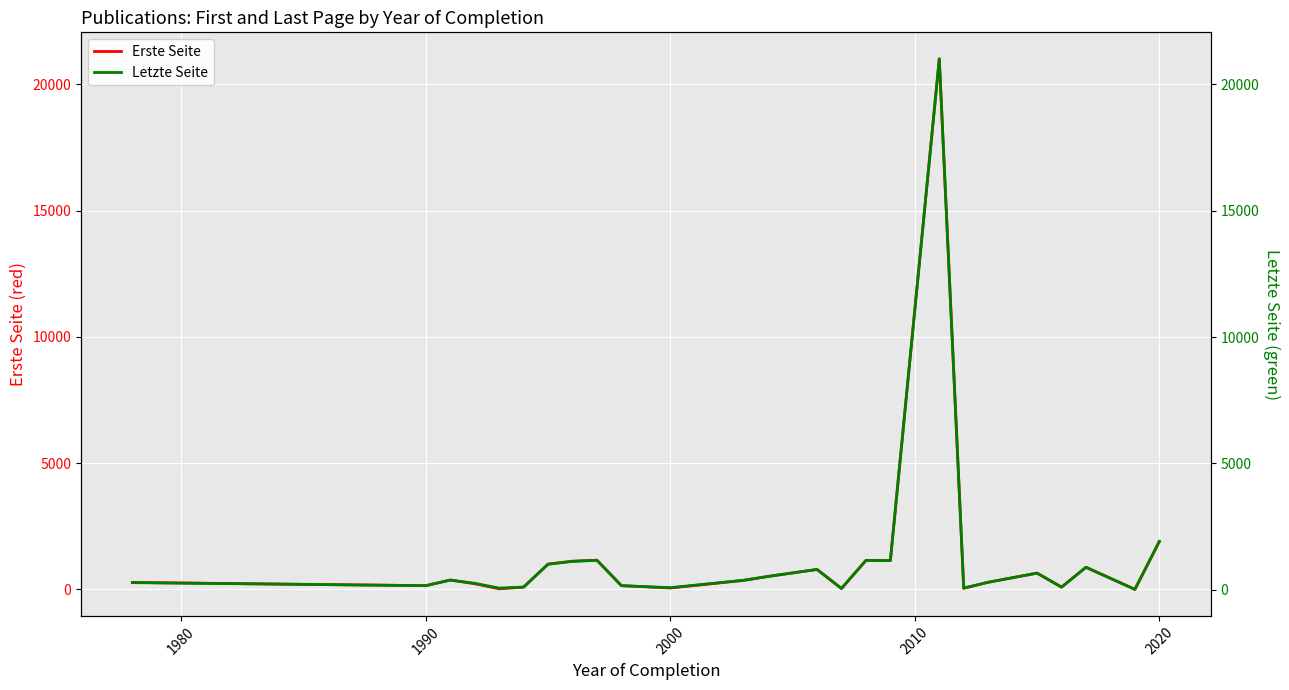

What is the maximum value for Erste Seite?

21010.0